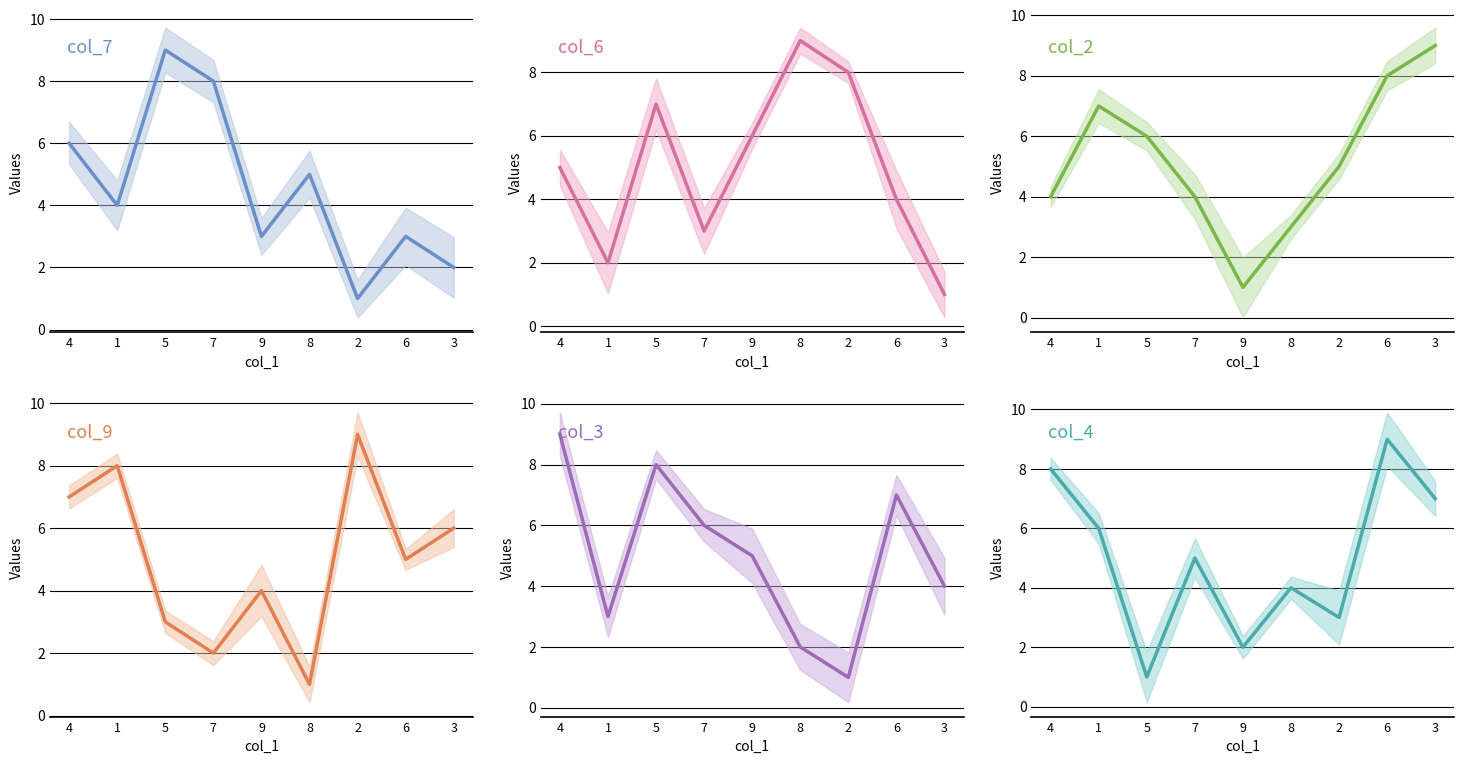

What is the greatest value displayed?

9